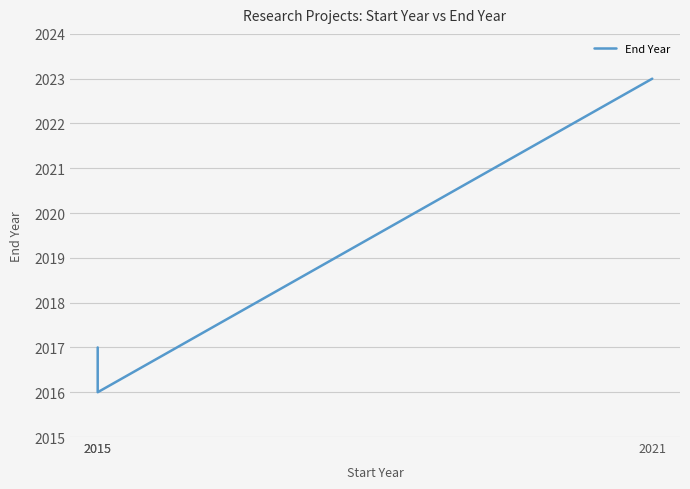

Reading left to right, list all the values displayed in this chart.

2015=2017	2015=2016	2021=2023